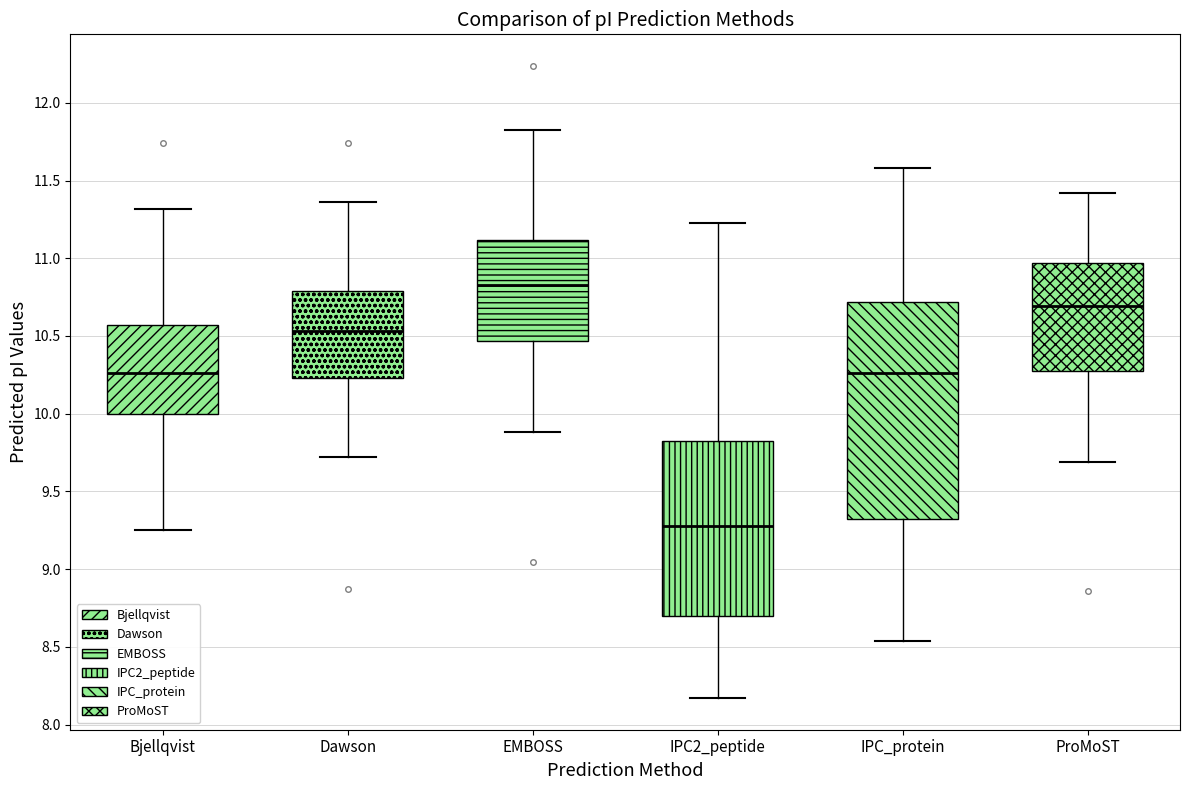

Comparing the boxes themselves (not the whiskers), which one is the tallest?

IPC_protein